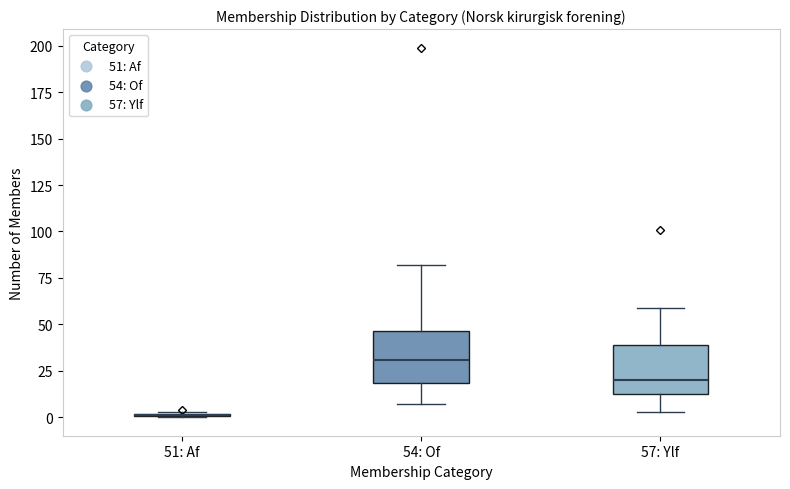

Where does the upper whisker of the box for 57: Ylf end on the y-axis? The values are not printed on the chart, so give them approximately, as read against the axis.

60